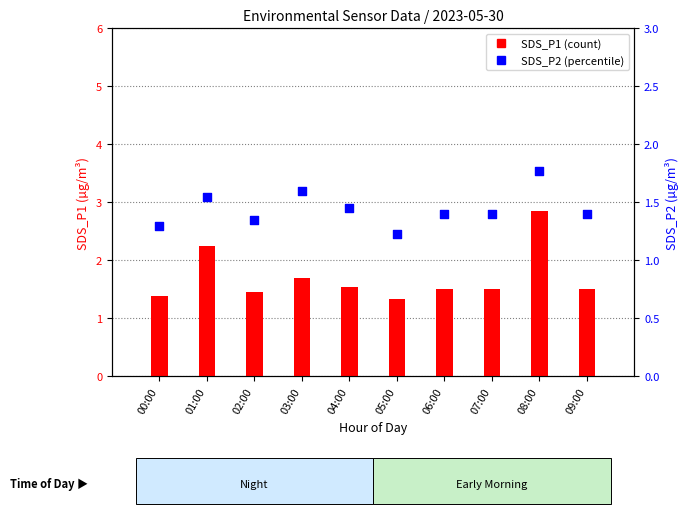

Which series contains the highest Y value?

SDS_P1